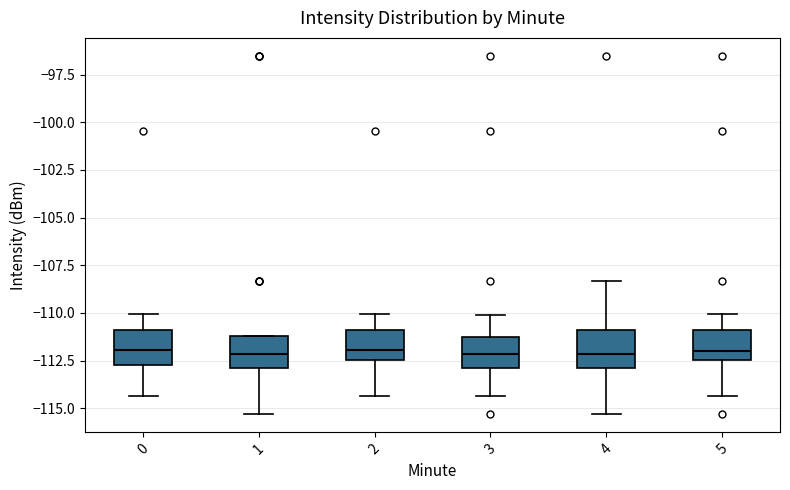

Reading left to right, read every box against the y-axis: the position of its median line, the range the box covers, and the ends of its whiskers. The values are not printed on the chart, so give them approximately, as read against the axis.

0: median -112.0, box -112.5 to -111.0, whiskers -114.5 to -110.0
1: median -112.0, box -113.0 to -111.0, whiskers -115.5 to -111.0
2: median -112.0, box -112.5 to -111.0, whiskers -114.5 to -110.0
3: median -112.0, box -113.0 to -111.0, whiskers -114.5 to -110.0
4: median -112.0, box -113.0 to -111.0, whiskers -115.5 to -108.5
5: median -112.0, box -112.5 to -111.0, whiskers -114.5 to -110.0